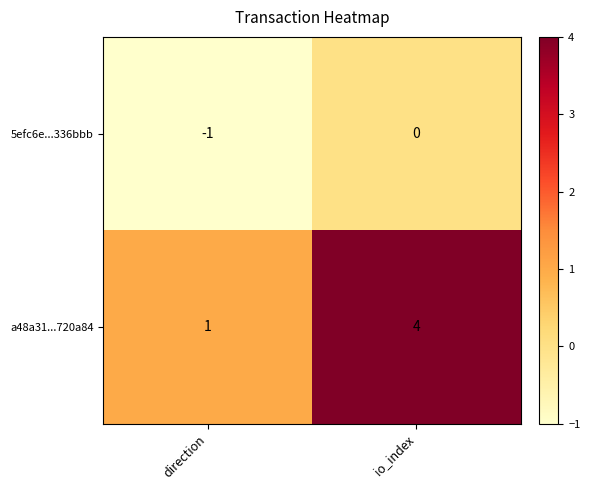

True or false: a48a31...720a84 has a value of 1 at direction.

True